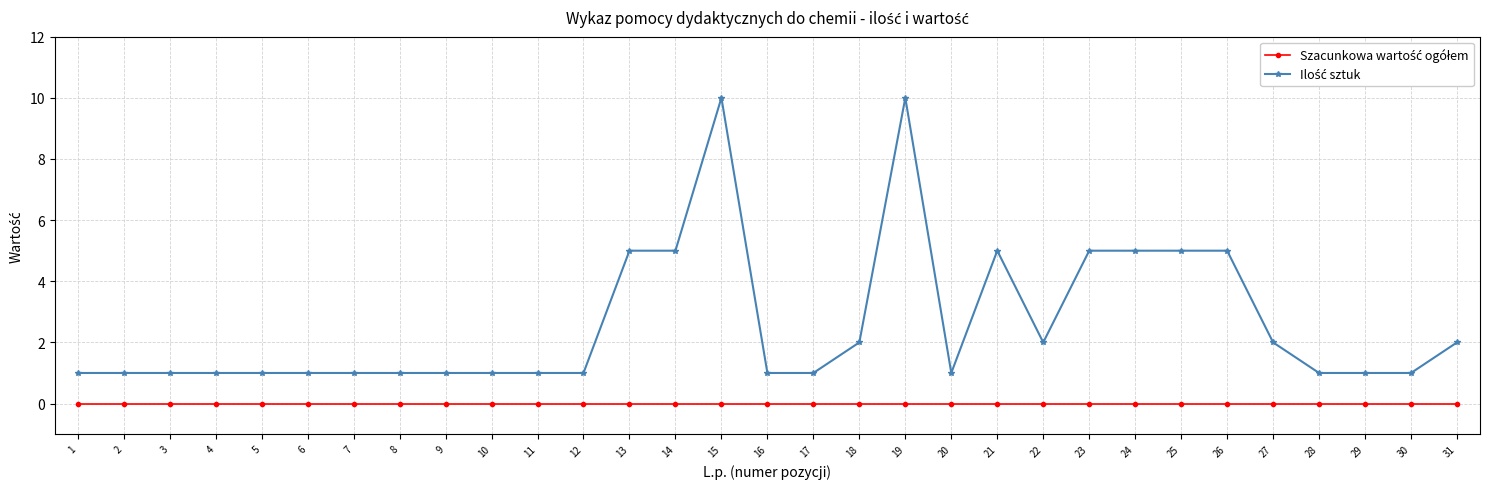

What is the maximum value shown in the chart?

10